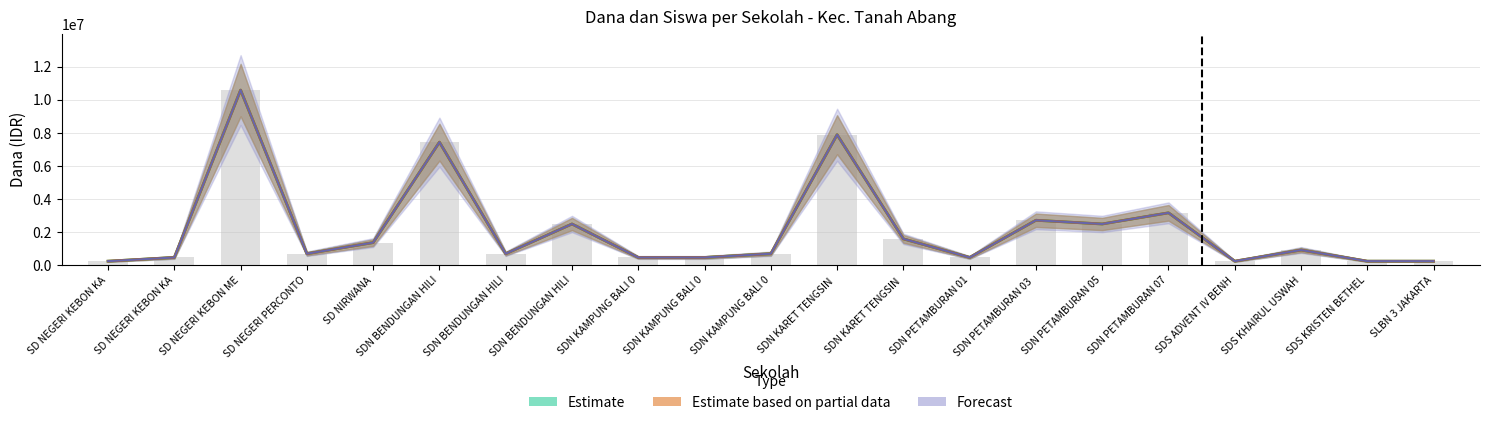

Rank the categories by Dana Disalurkan value from lowest to highest.

SD NEGERI KEBON KA, SDS ADVENT IV BENH, SDS KRISTEN BETHEL, SLBN 3 JAKARTA, SD NEGERI KEBON KA, SDN KAMPUNG BALI 0, SDN KAMPUNG BALI 0, SDN PETAMBURAN 01, SD NEGERI PERCONTO, SDN BENDUNGAN HILI, SDN KAMPUNG BALI 0, SDS KHAIRUL USWAH, SD NIRWANA, SDN KARET TENGSIN, SDN BENDUNGAN HILI, SDN PETAMBURAN 05, SDN PETAMBURAN 03, SDN PETAMBURAN 07, SDN BENDUNGAN HILI, SDN KARET TENGSIN, SD NEGERI KEBON ME